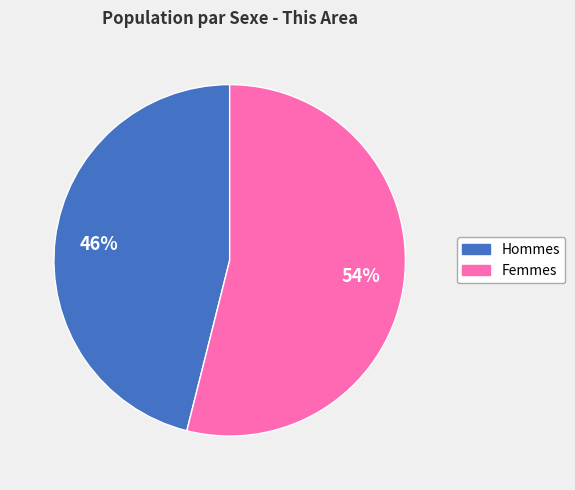

To the nearest percent, what is the average slice percentage?

50%